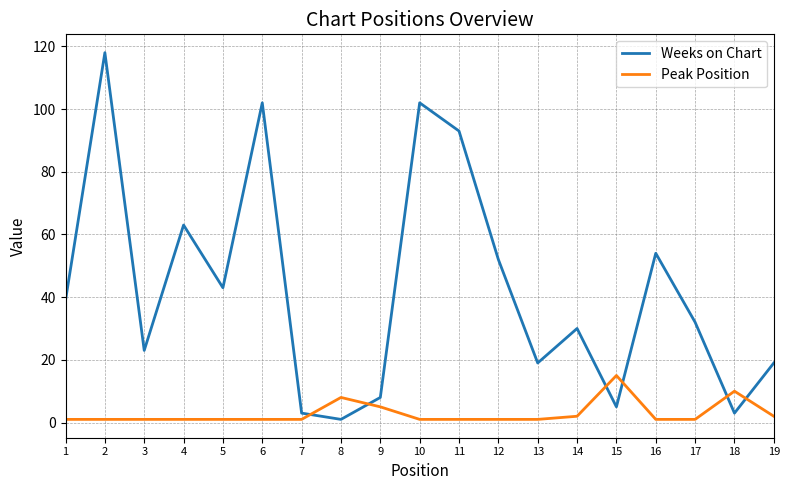

Which series has the widest spread of values?

Weeks on Chart